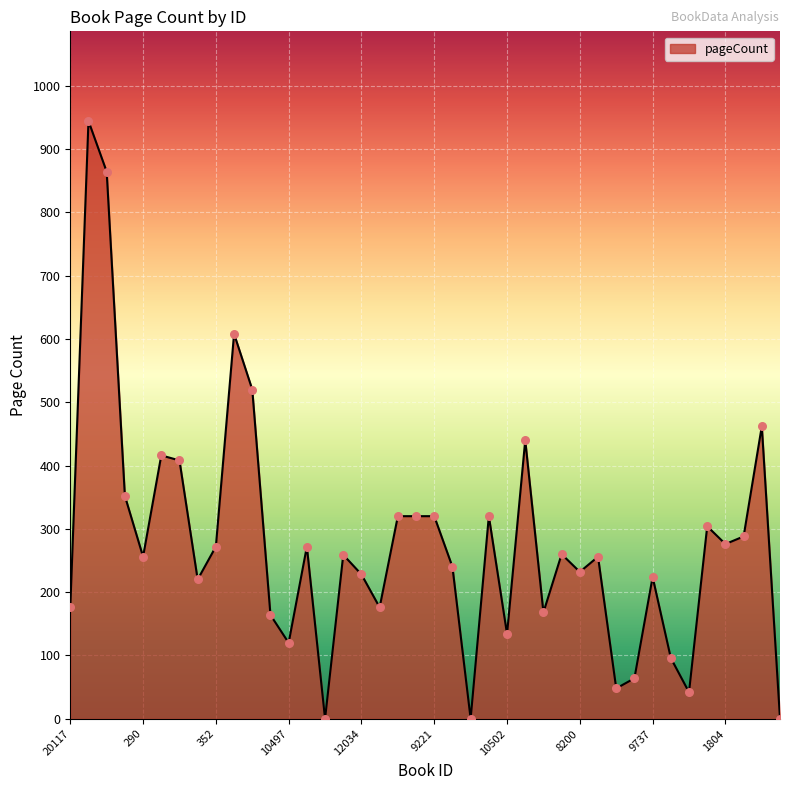

What is the greatest value displayed?

944